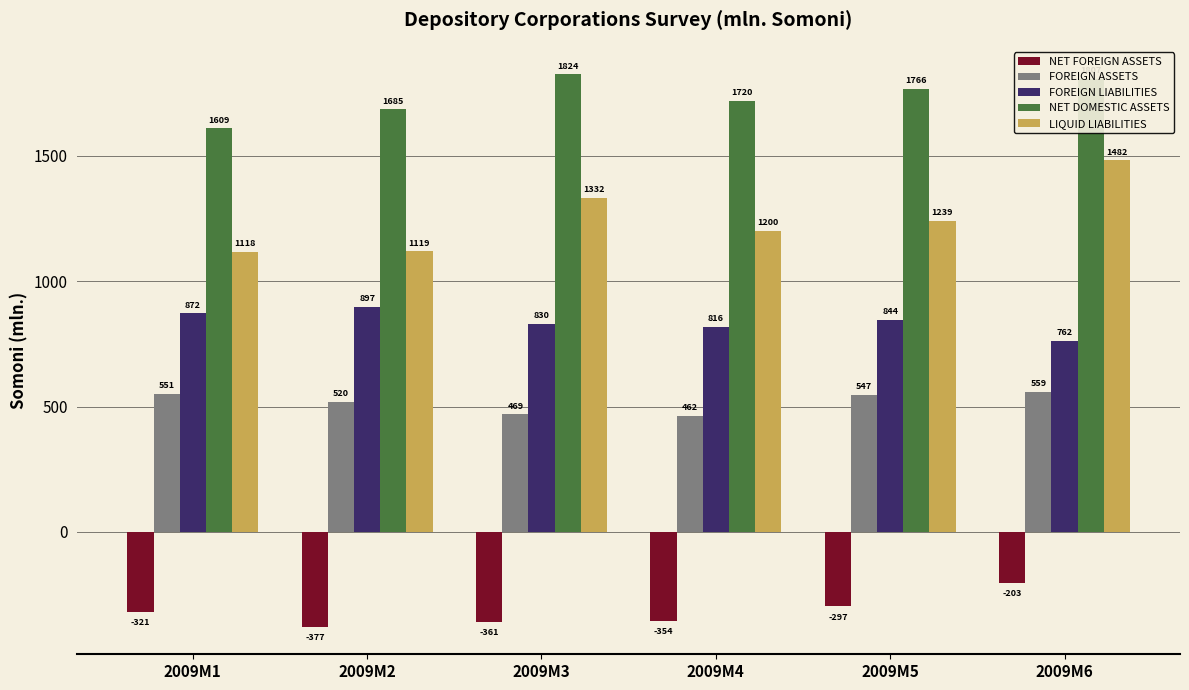

What is the average value of the NET DOMESTIC ASSETS series?

1735.3